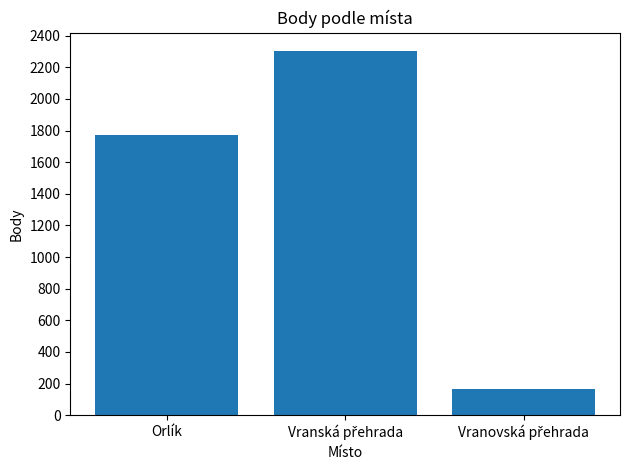

What is the difference between the maximum and minimum values?

2136